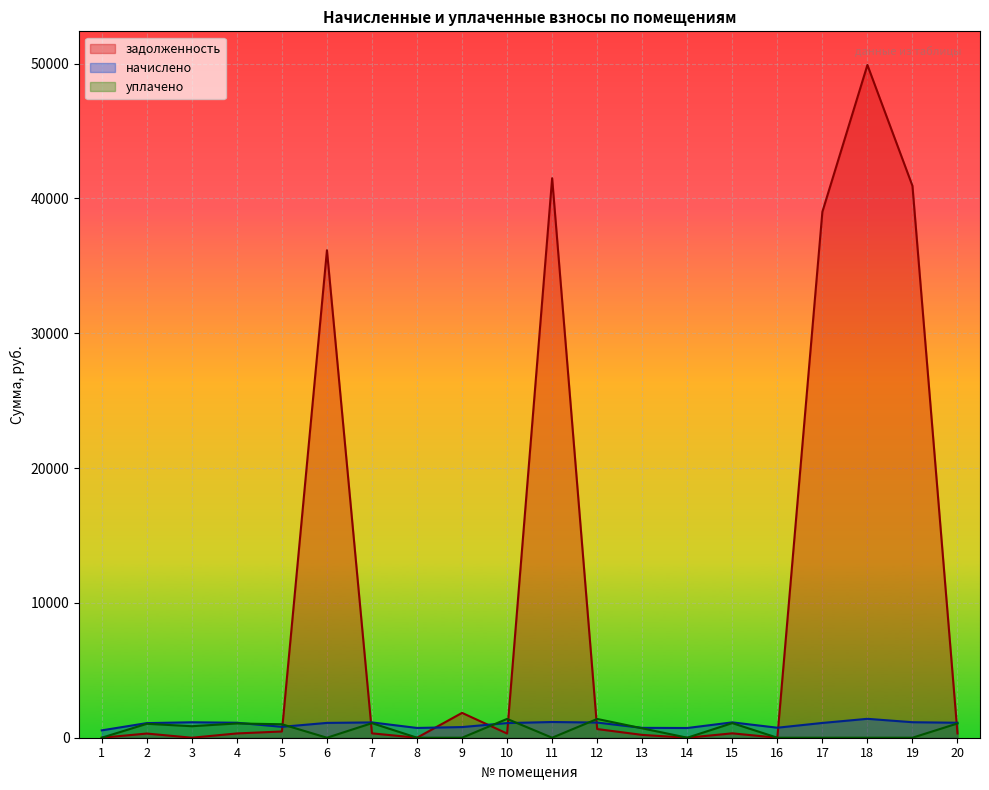

Which has a higher value, 2 or 8?

2